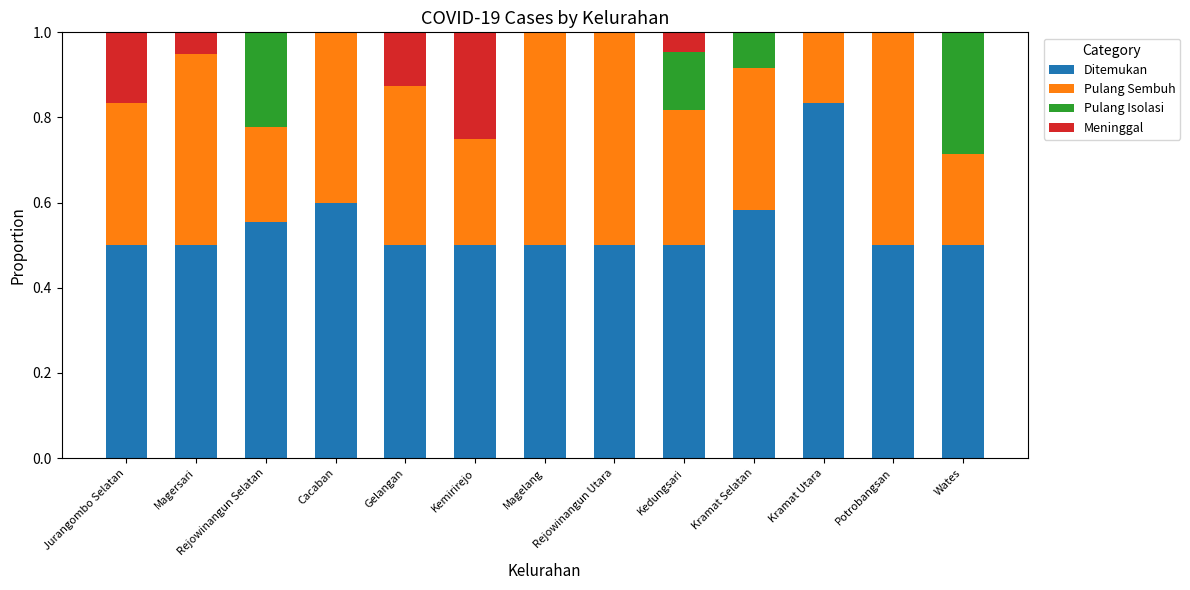

Count the number of categories in the chart.

13